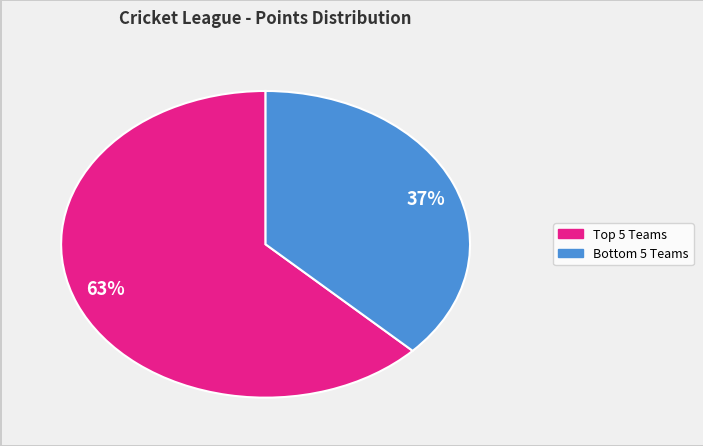

Do 63% and 37% together represent more than half of the pie?

Yes